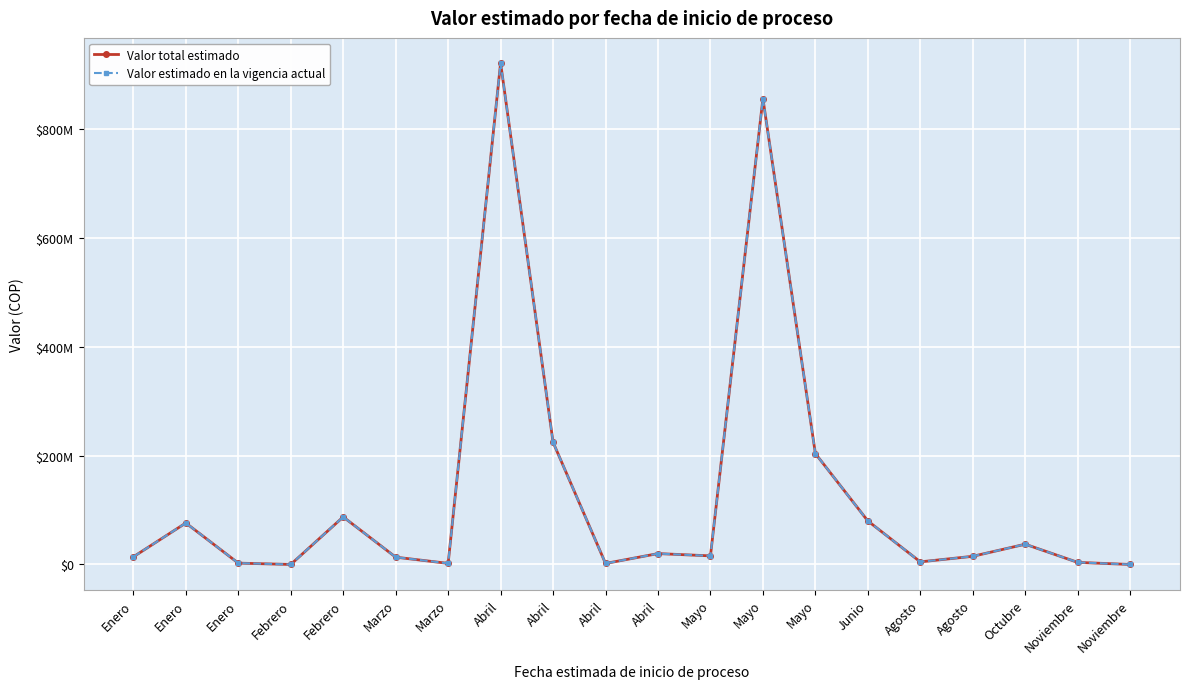

Which series has the largest range (max minus min)?

Valor total estimado